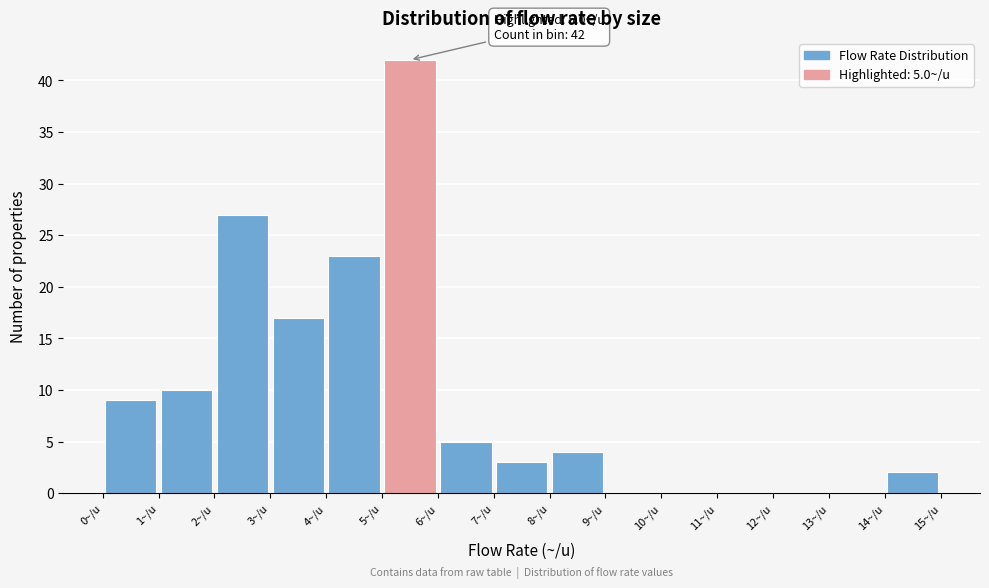

Over which range of the x-axis is the bar tallest?

5 to 6